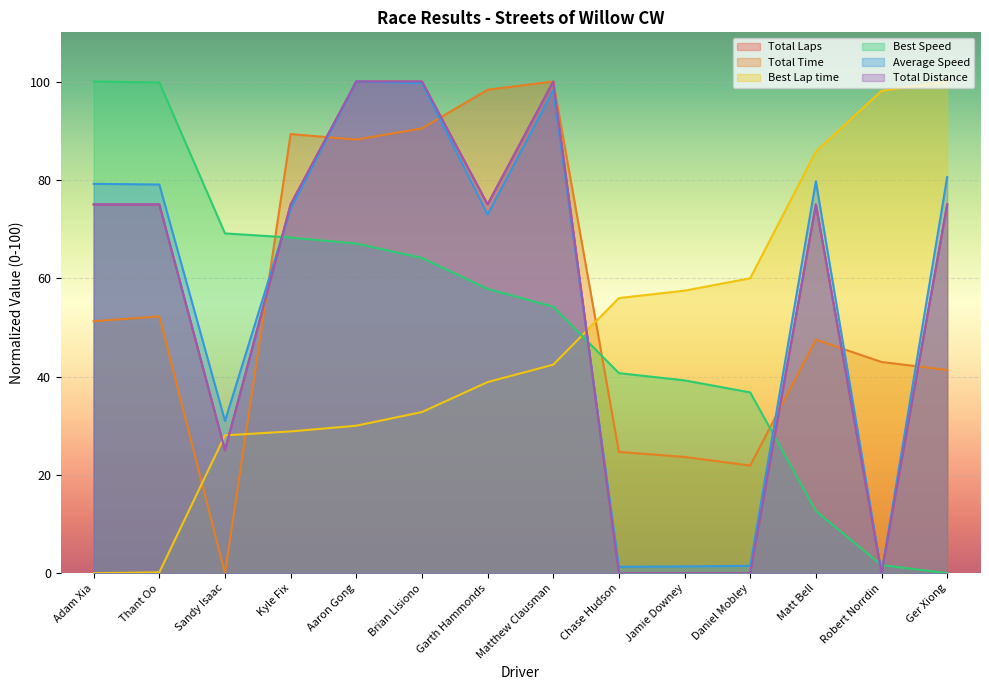

How many values in Total Time are above zero?

13